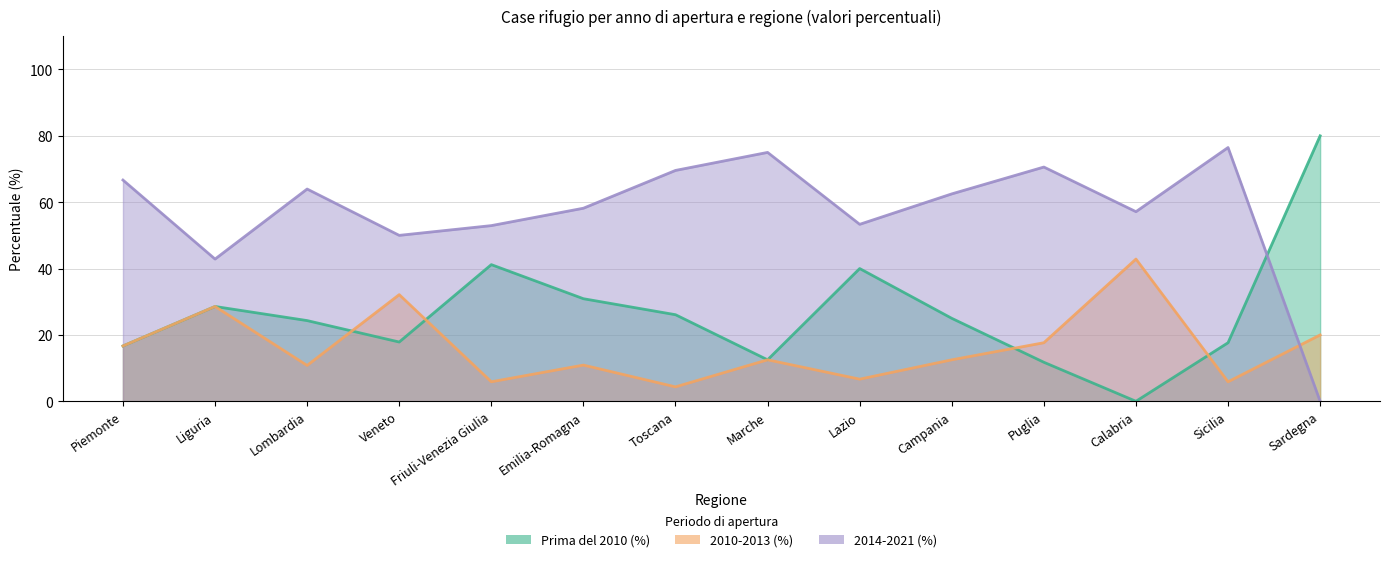

Is it true that 2010-2013 (%) equals 12.5 at Marche?

True